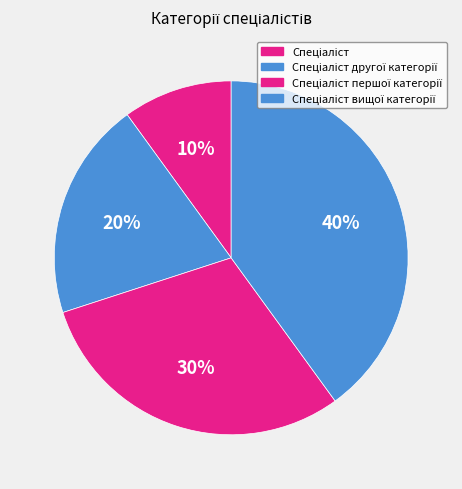

What portion of the pie excludes Спеціаліст?

90.0%